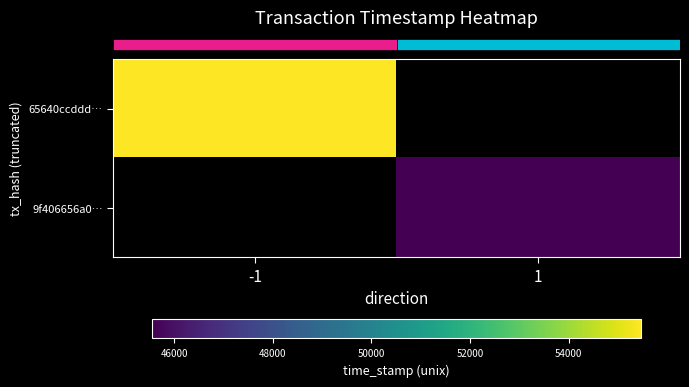

Count the number of data series in this chart.

2